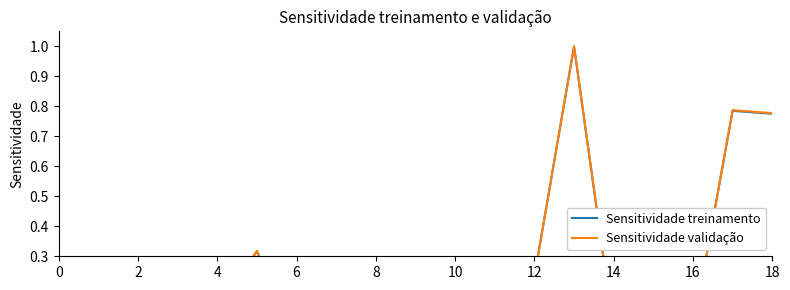

Count the number of categories in the chart.

19